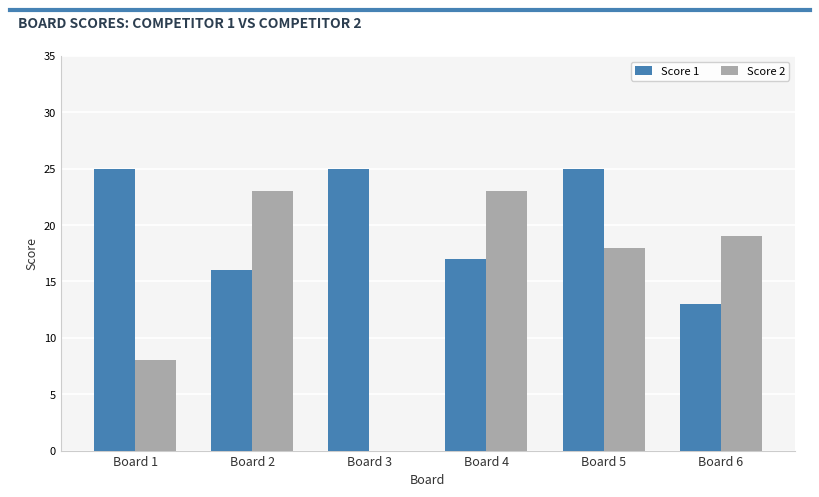

Count the number of data series in this chart.

2